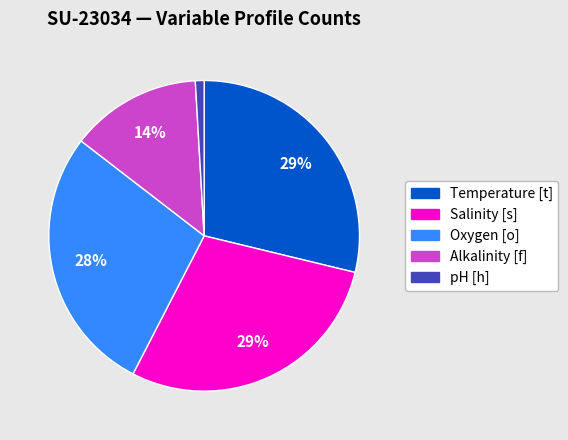

Is there any slice that represents more than half of the pie?

No